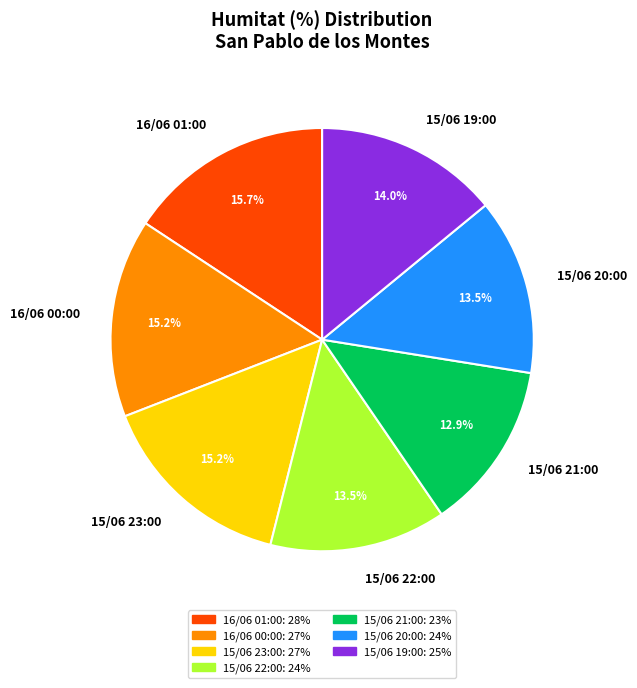

What portion of the pie excludes 15/06 22:00?

86.5%